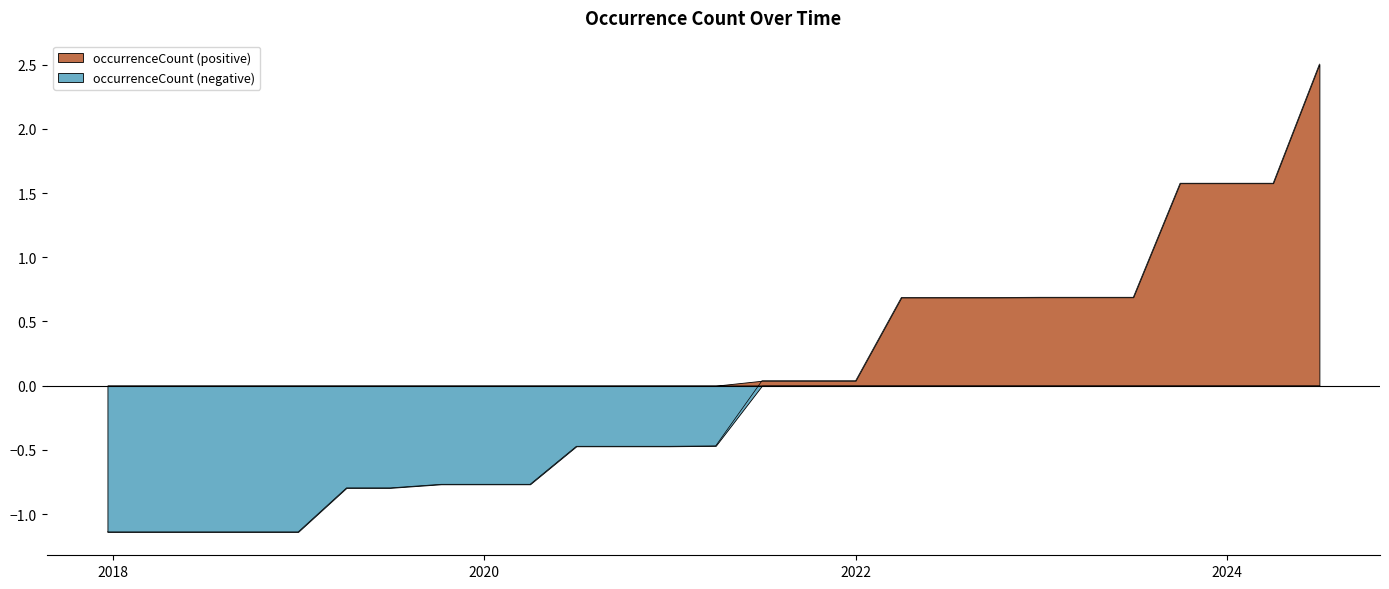

What is the label of the 12th point from the left?

2020-10-01